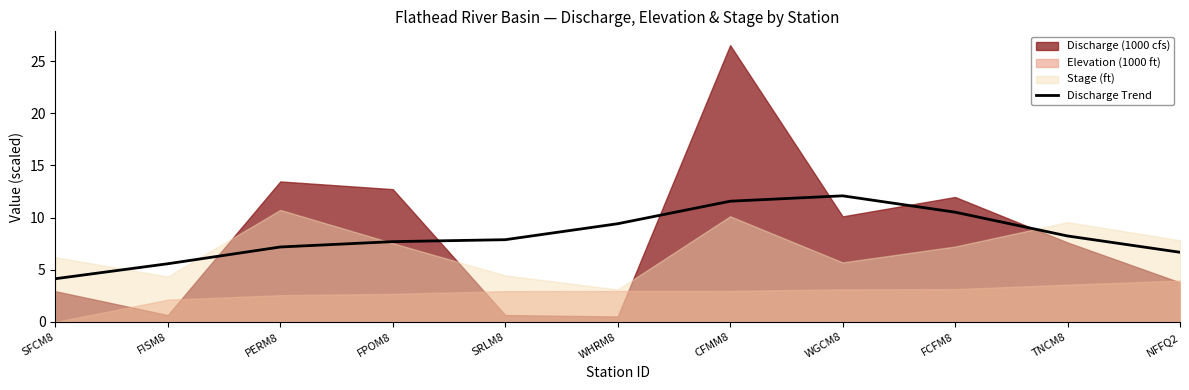

Which label corresponds to the smallest value in the chart?

SFCM8